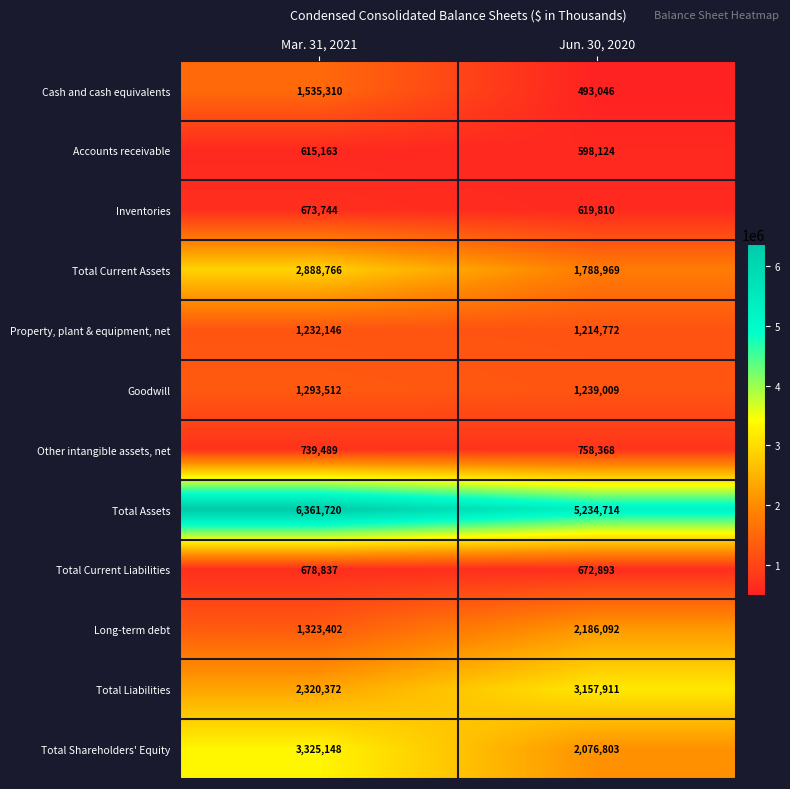

What is the difference between the maximum and minimum values in the Total Shareholders' Equity series?

1248345